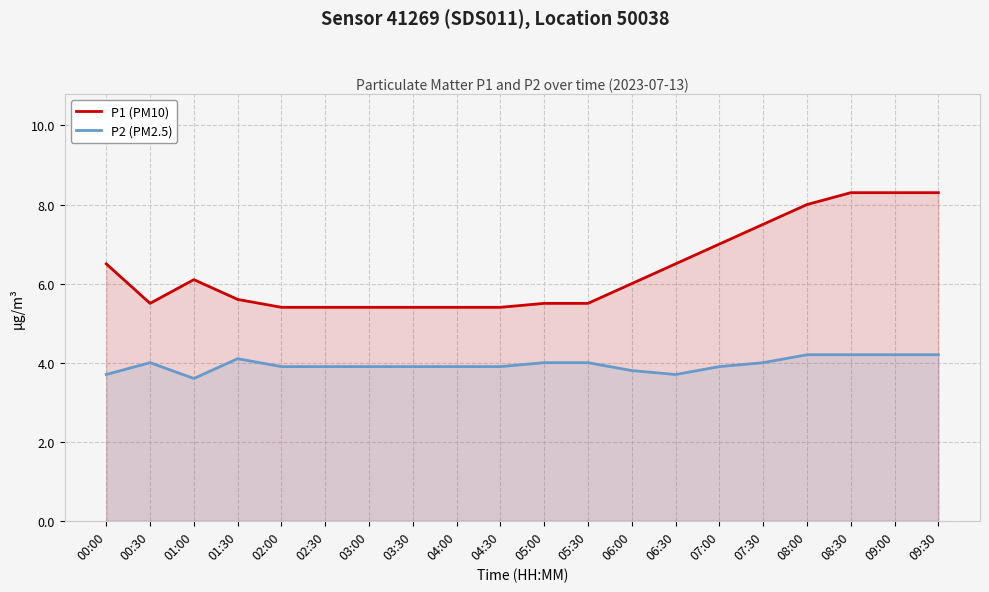

What is the maximum value for P1 (PM10)?

8.3